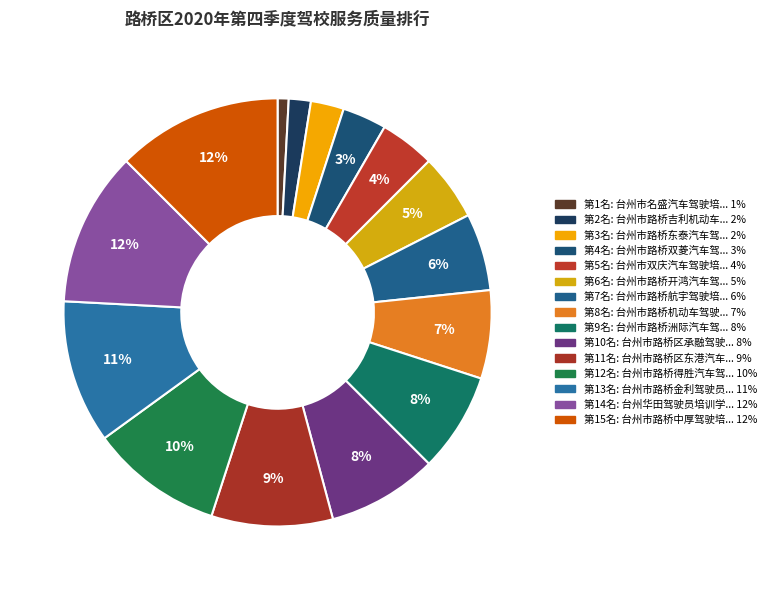

Which category has the biggest portion of the pie?

台州市路桥中厚驾驶培训有限公司